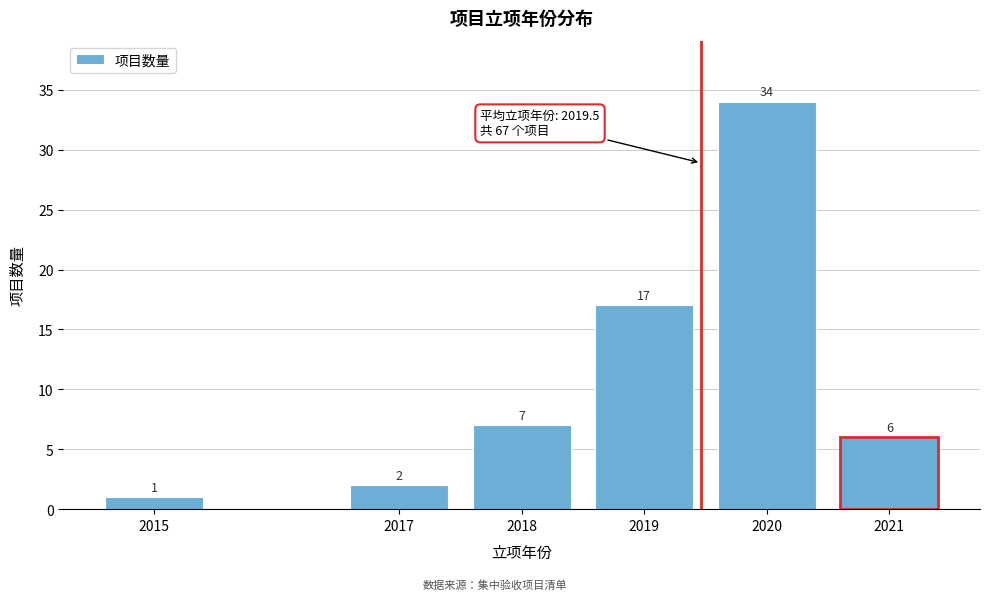

Reading left to right, transcribe all the data shown in this chart.

1	2	7	17	34	6